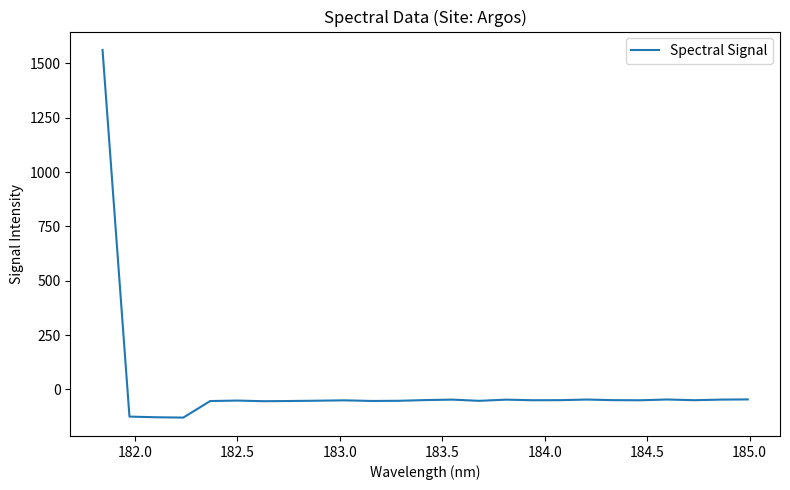

Does the chart display data point markers on the line(s)?

No